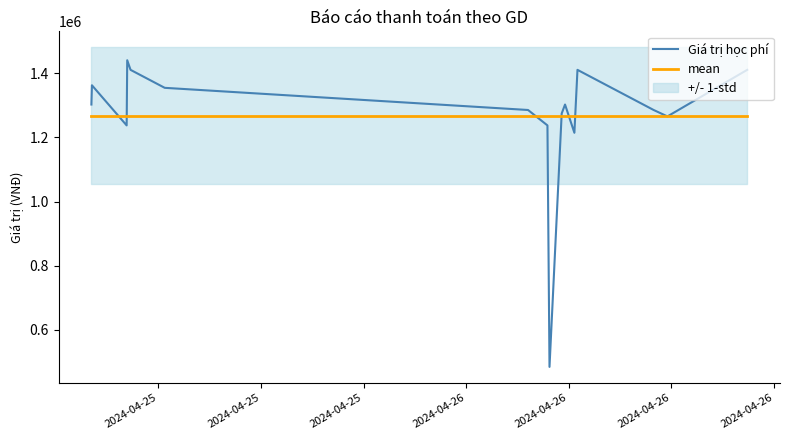

What is the sum of the mean values at 2024-04-26 and 12?

2534000